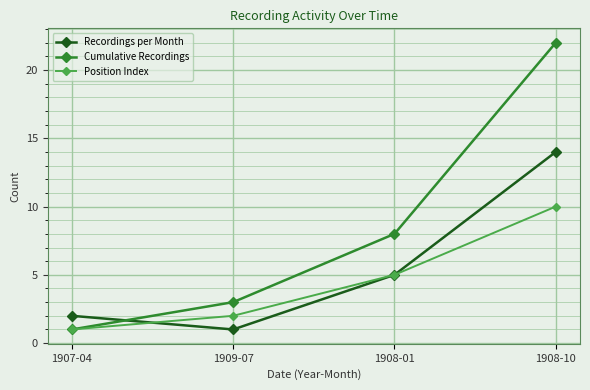

List the series in order of their peak value, lowest first.

Position Index, Recordings per Month, Cumulative Recordings